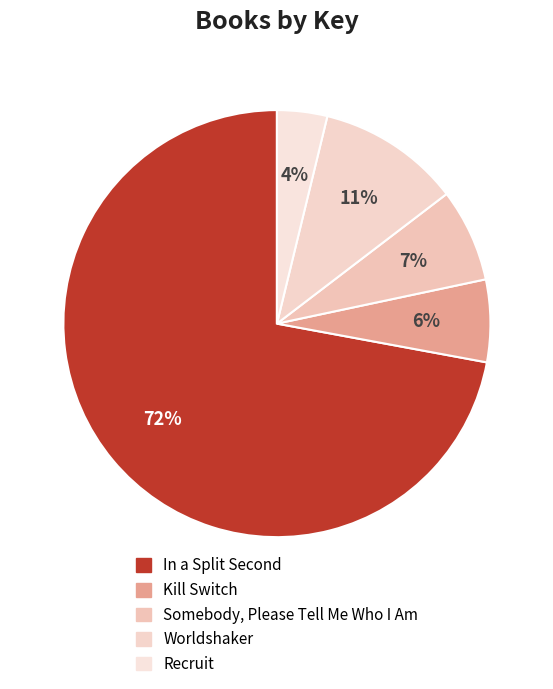

What is the smallest slice in the pie chart?

Recruit